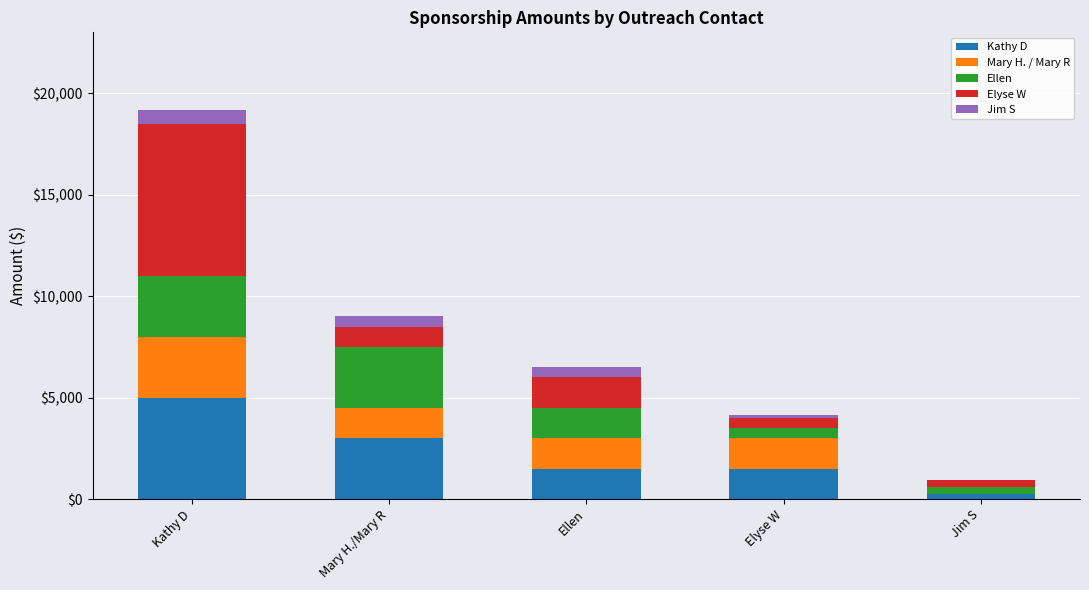

At which category is the sum across all series the highest?

Kathy D